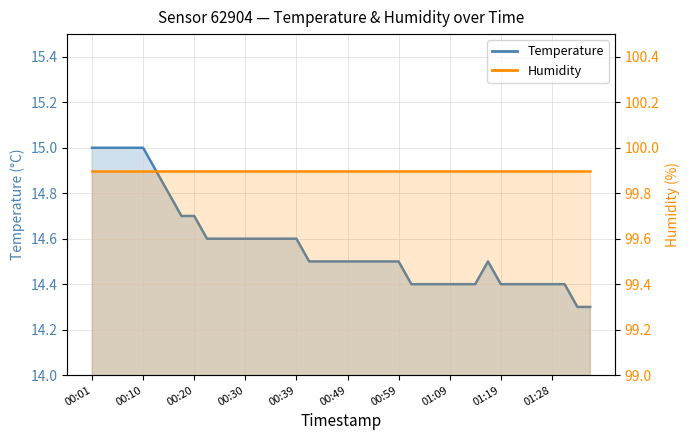

True or false: there are more than 0 points higher than both neighbors.

True